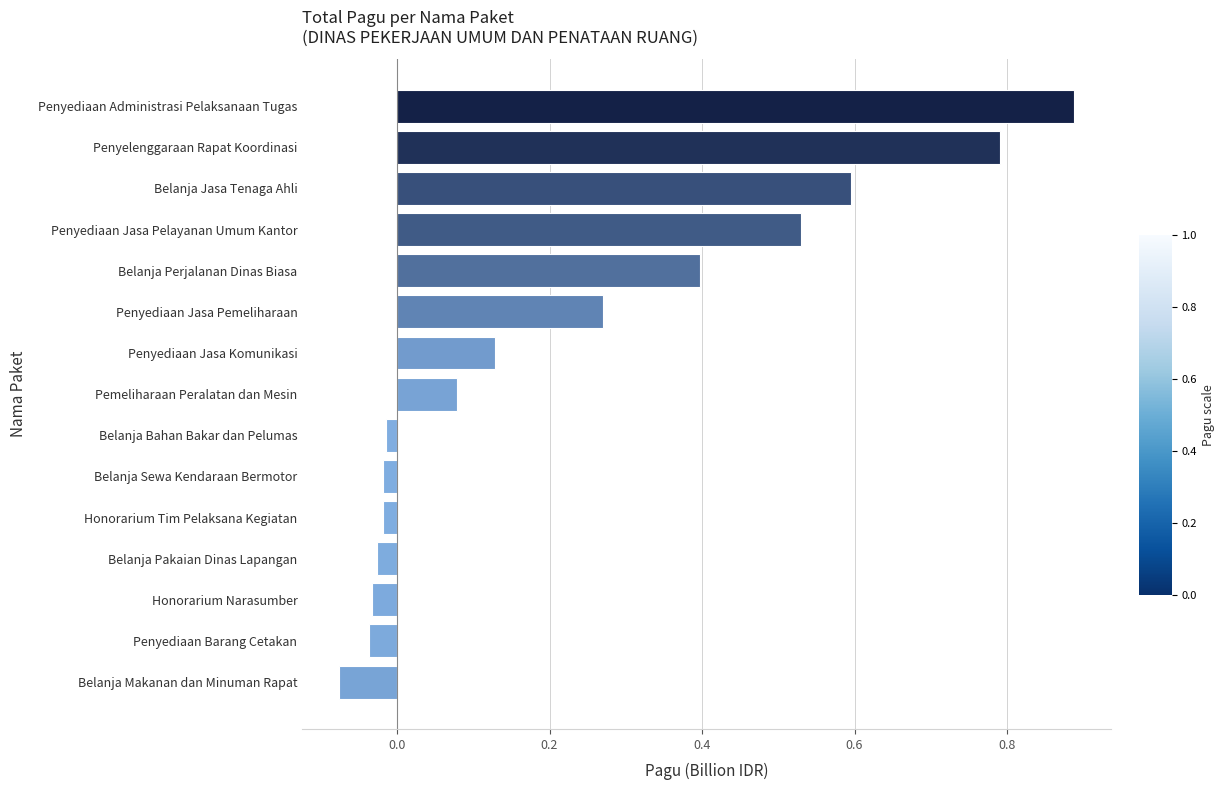

What is the sum of all values?

3.5